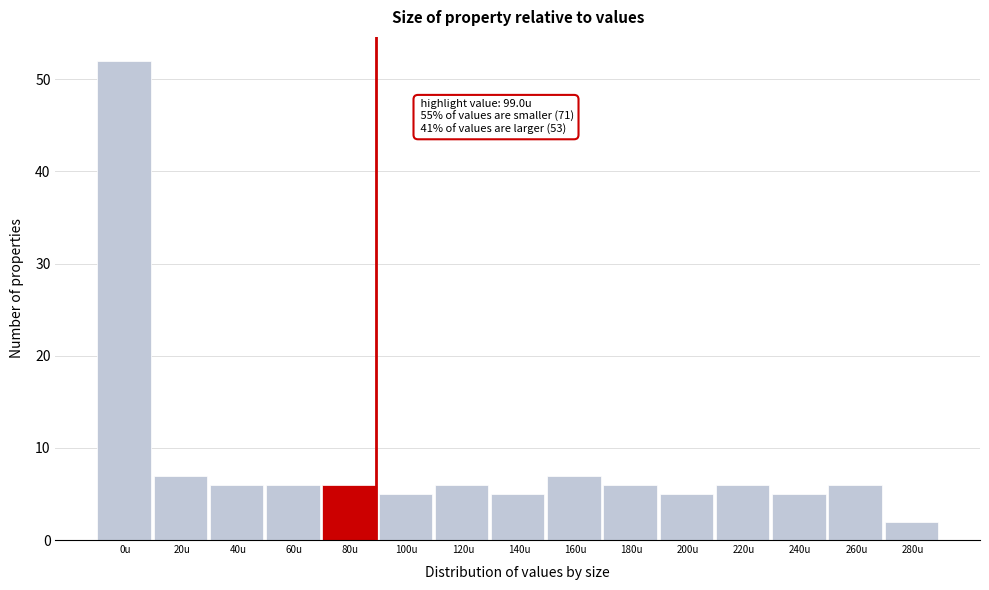

Reading left to right, what are all the values shown in this chart?

52	7	6	6	6	5	6	5	7	6	5	6	5	6	2